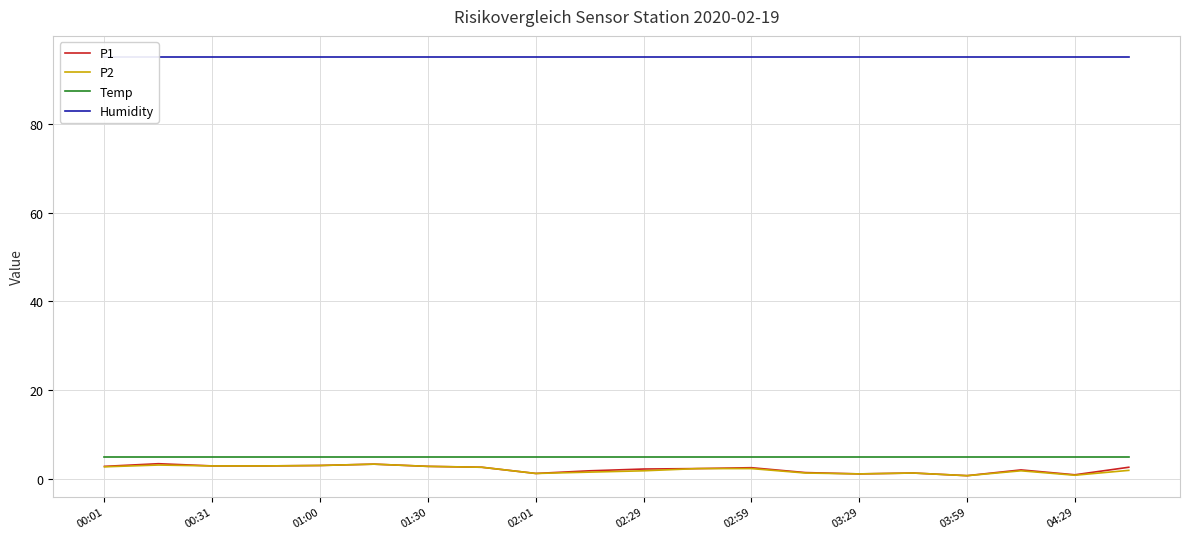

Rank the series by their maximum value, from highest to lowest.

Humidity, Temp, P1, P2